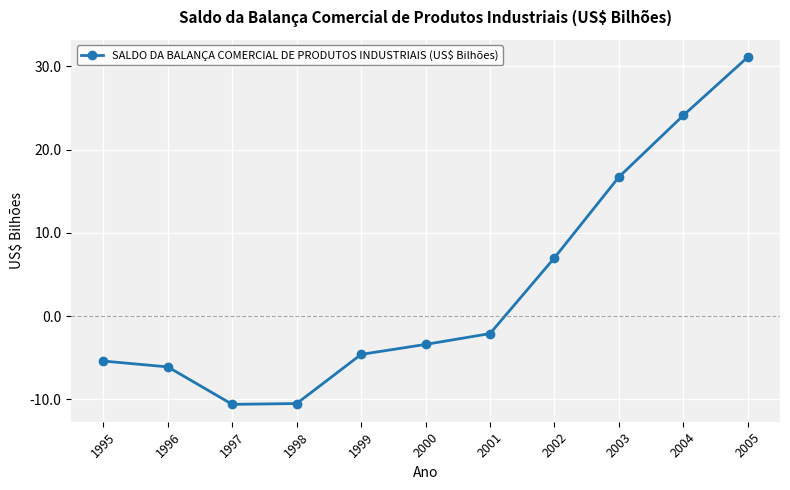

What is the smallest value displayed?

-10.6